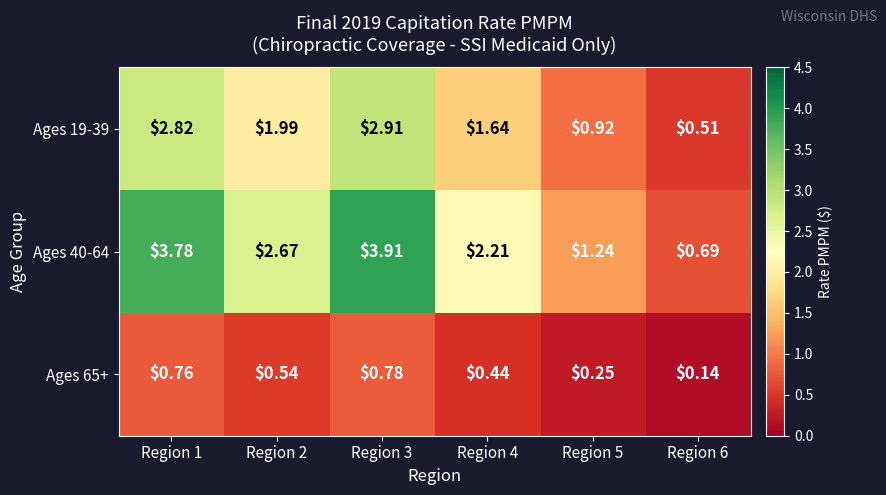

Is the value of Ages 40-64 at Region 6 greater than the value of Ages 65+ at Region 1?

No